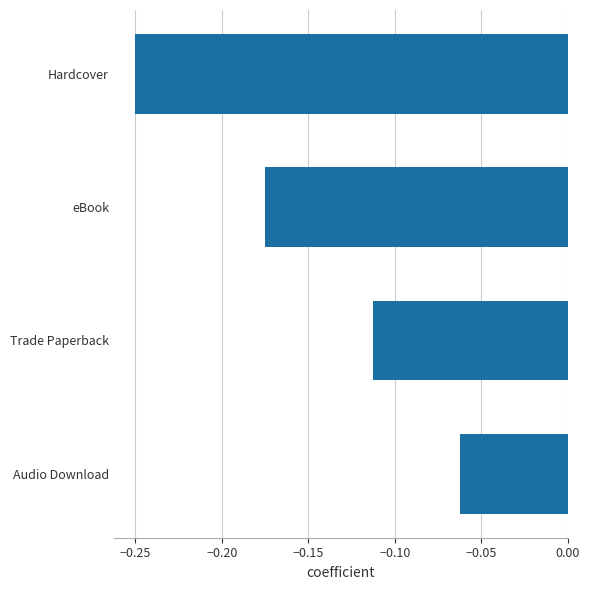

Are the bars horizontal?

Yes